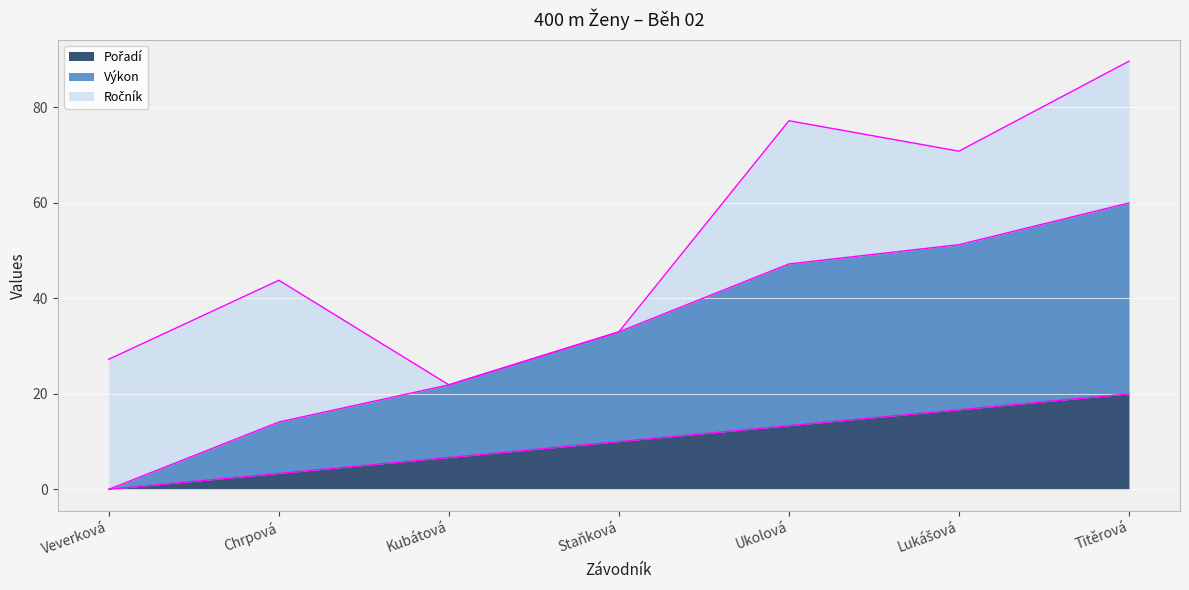

What is the value of the Ročník edge point at the 6th from the left?

70.8